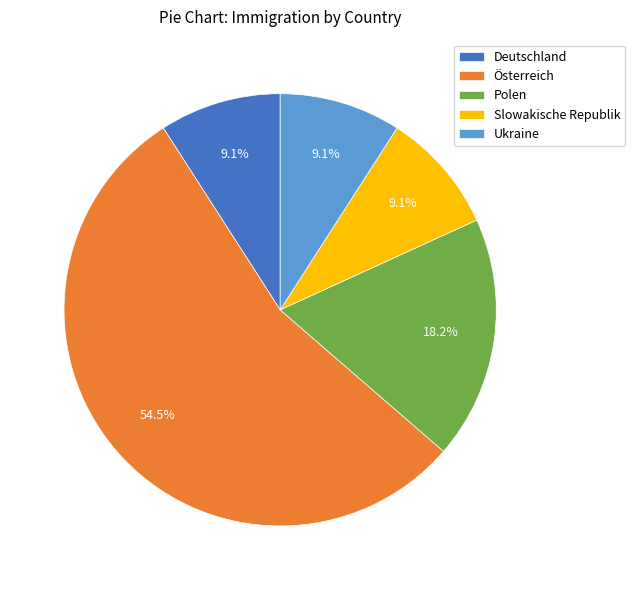

Count the number of slices in the pie.

5